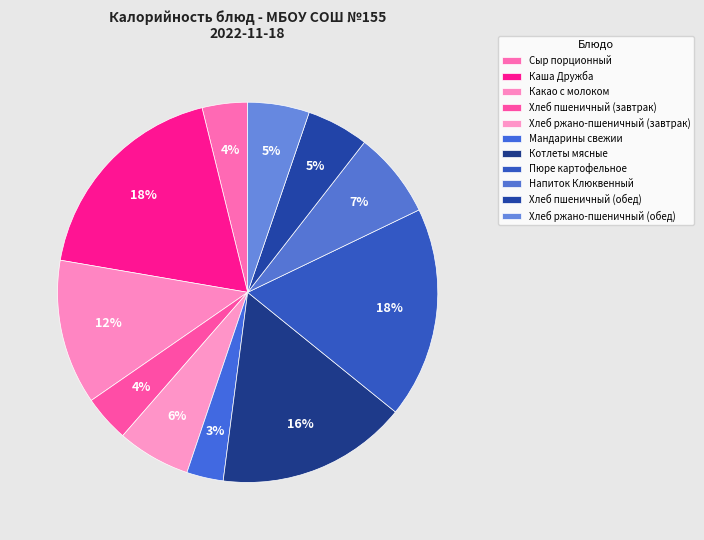

Count the number of slices in the pie.

11